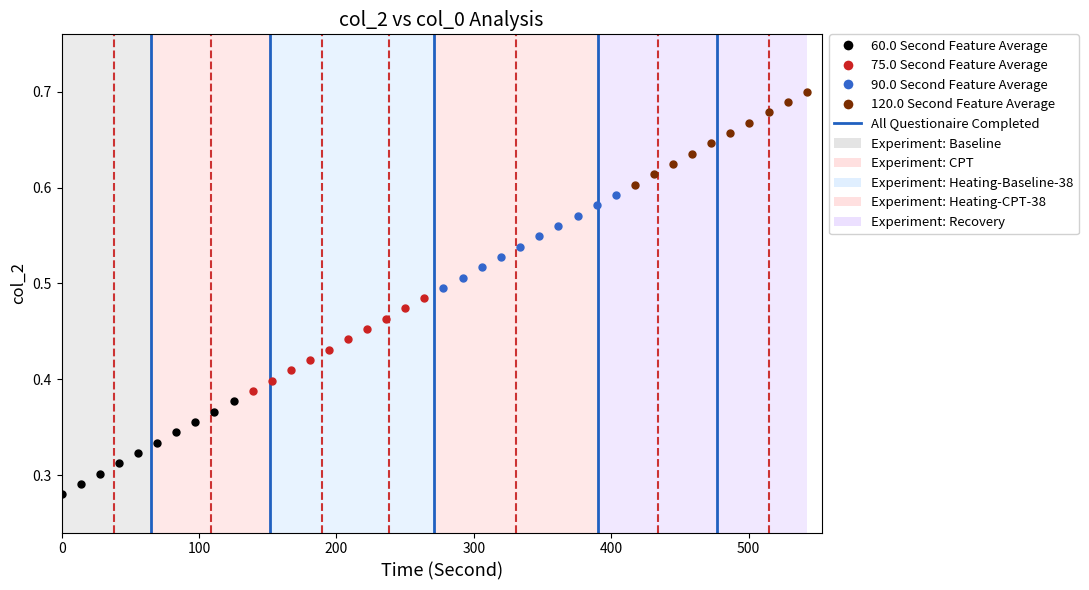

Which series reaches the maximum Y coordinate?

120.0 Second Feature Average